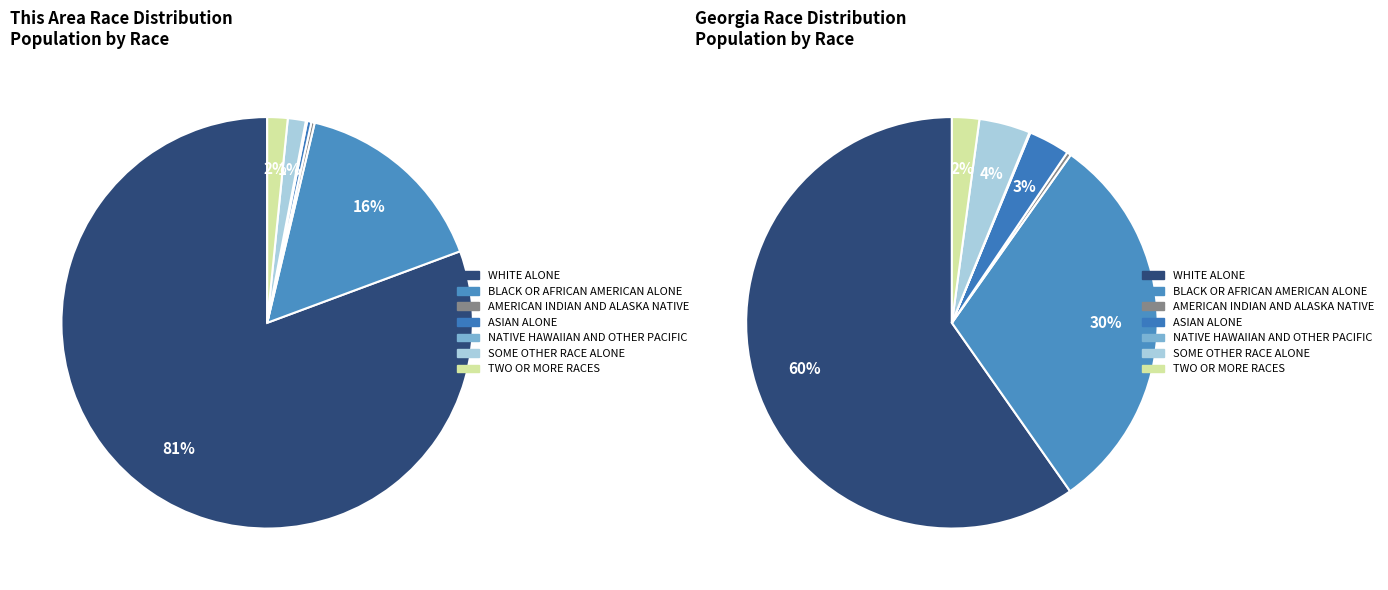

What percentage is NOT represented by Asian alone?

99.7%